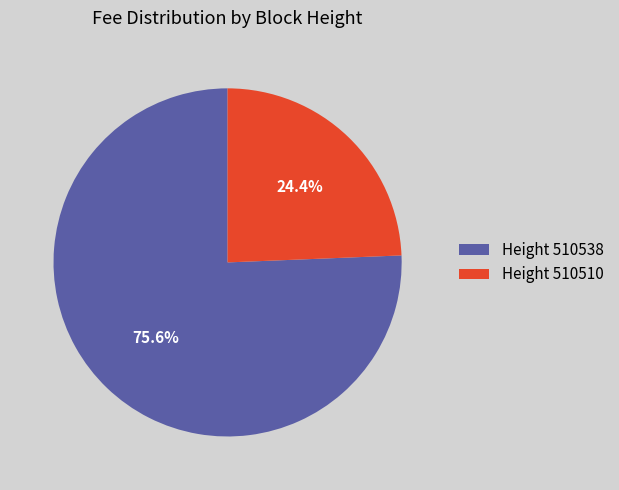

Which category has the biggest portion of the pie?

Height 510538